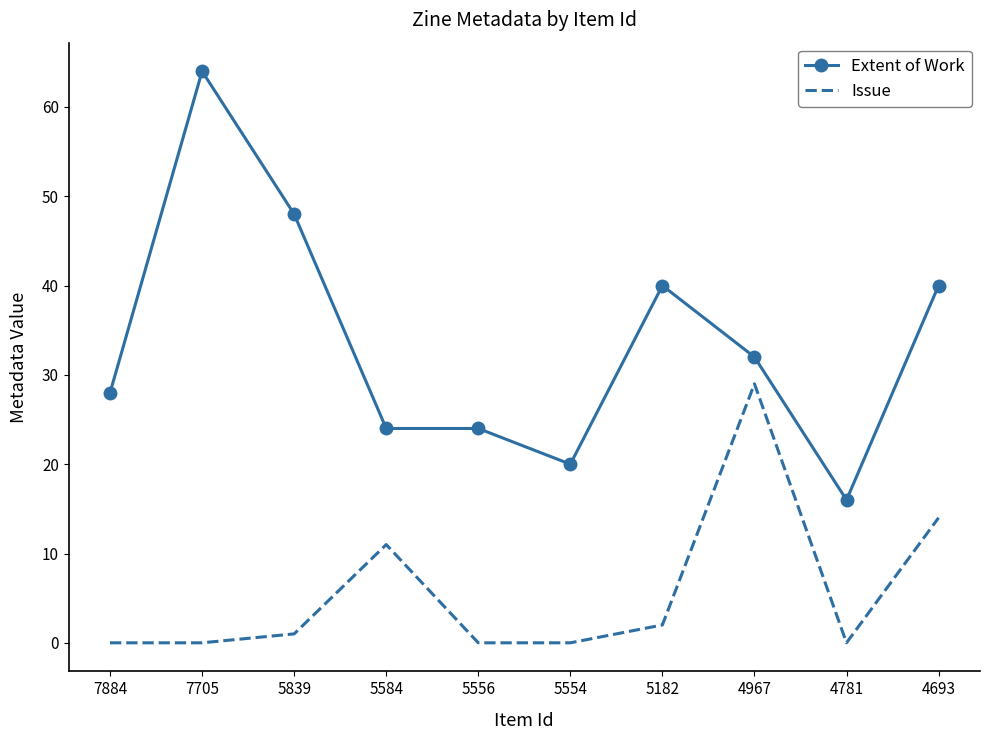

What is the greatest value displayed?

64